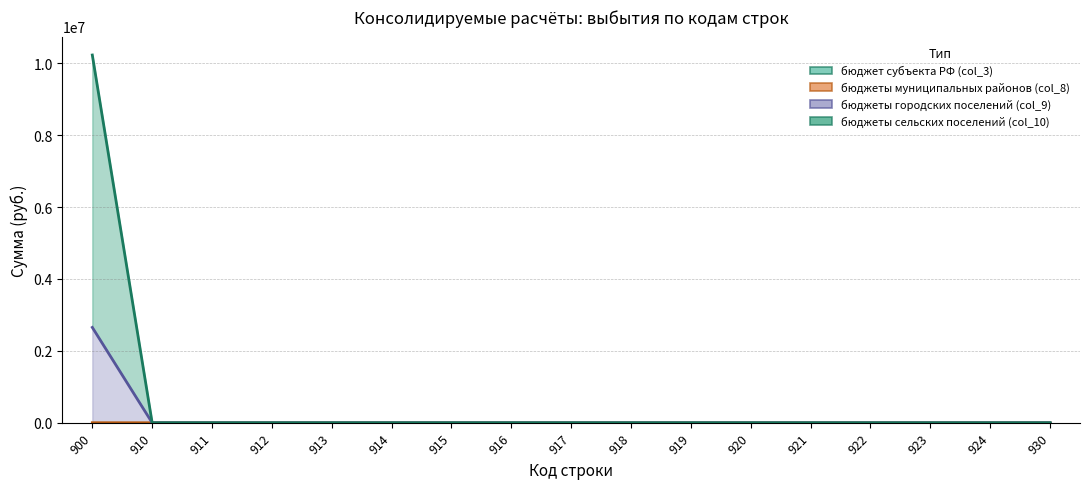

True or false: бюджеты городских поселений (col_9) and бюджеты муниципальных районов (col_8) intersect in this chart.

False